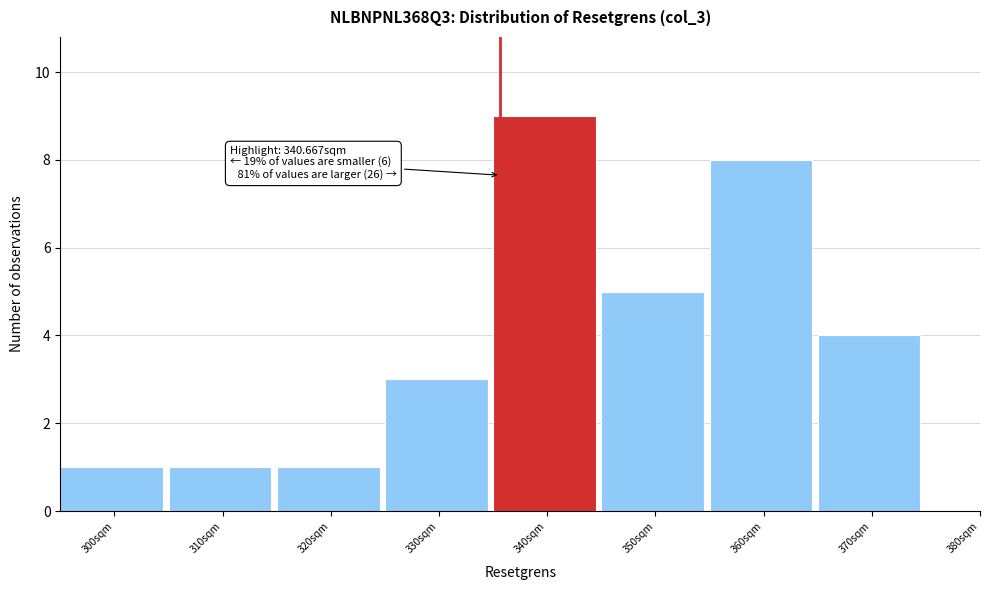

Reading right to left, list all the values displayed in this chart.

380sqm=0	370sqm=4	360sqm=8	350sqm=5	340sqm=9	330sqm=3	320sqm=1	310sqm=1	300sqm=1